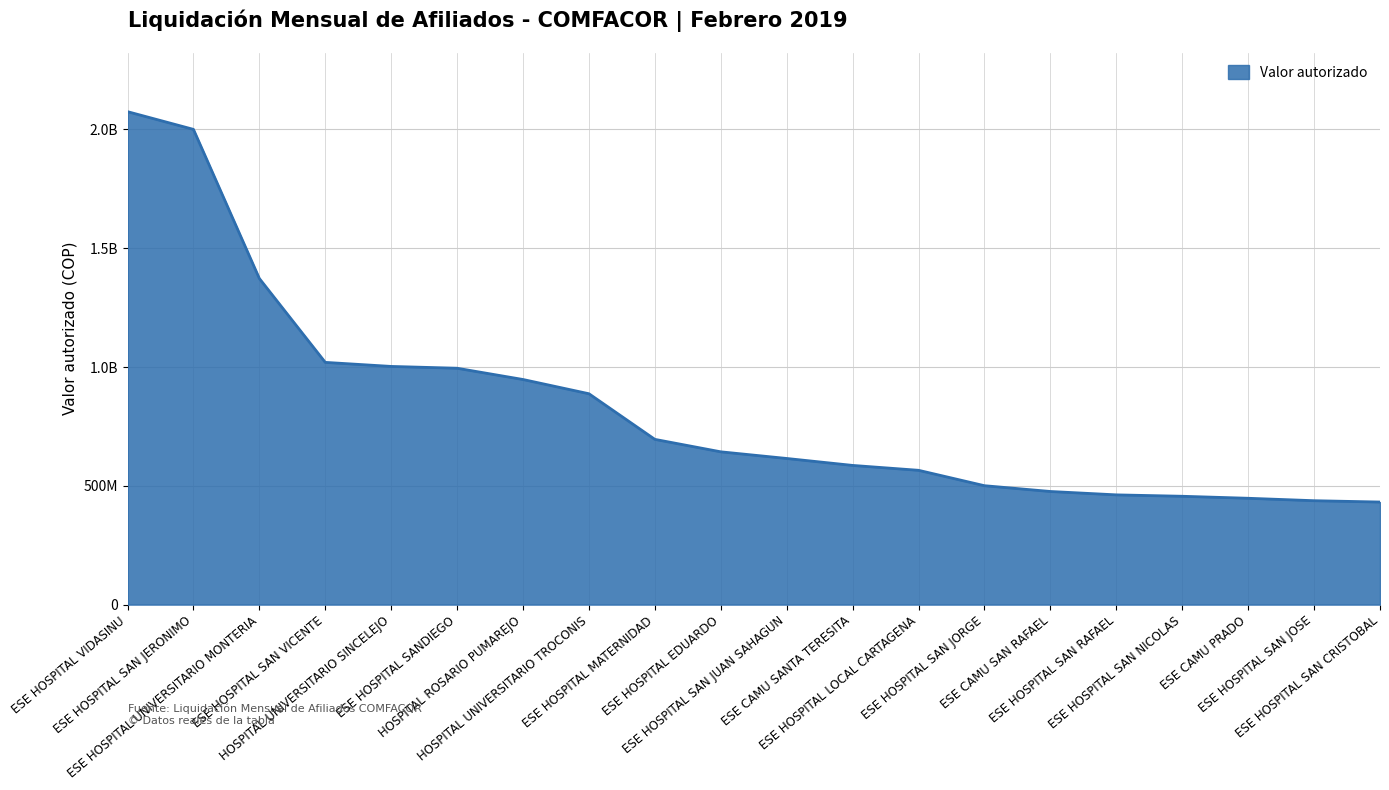

Does the chart have visible grid lines?

Yes